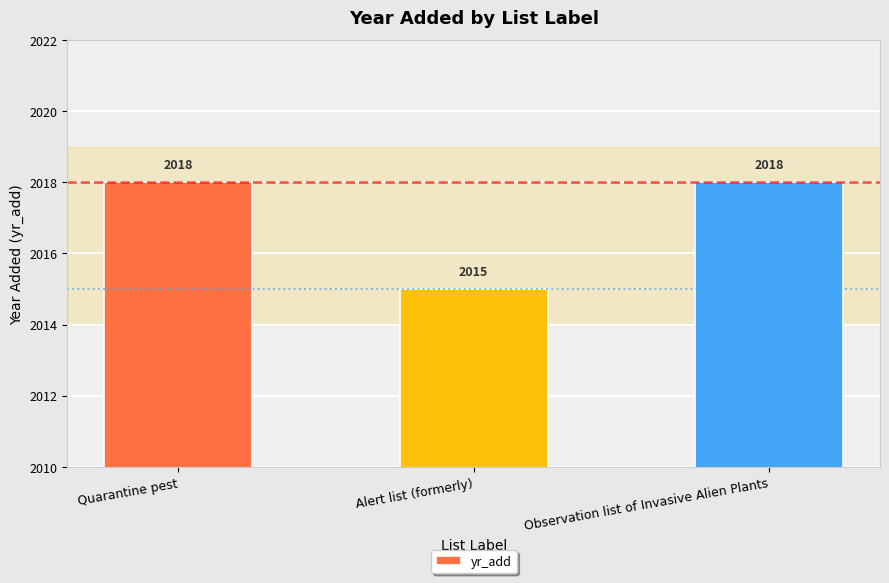

At which label is the value closest to 2016?

Alert list (formerly)